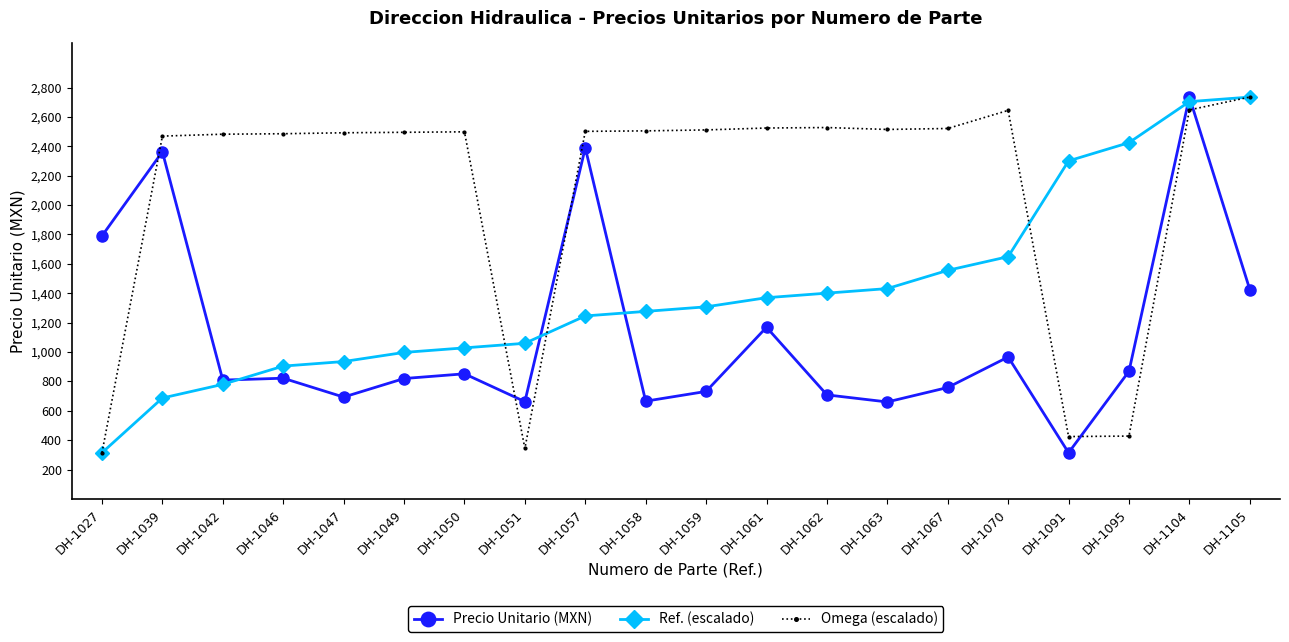

Which series has the largest total across all categories?

Omega (escalado)